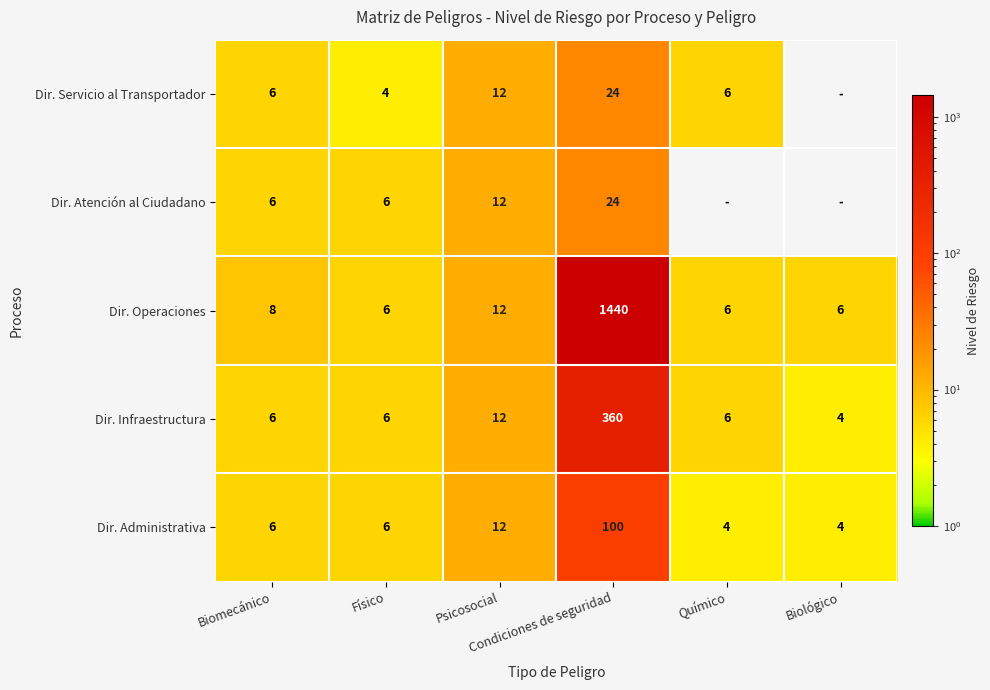

Rank the categories by Dir. Servicio al Transportador value from lowest to highest.

Biológico, Físico, Biomecánico, Químico, Psicosocial, Condiciones de seguridad